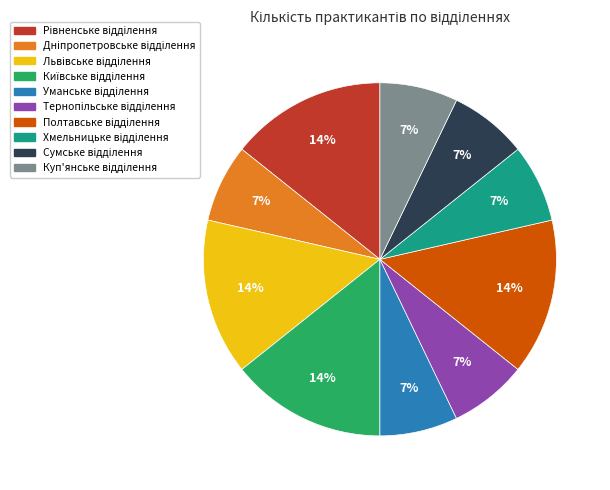

To the nearest percent, what is the difference between the largest and smallest slice percentages?

7%